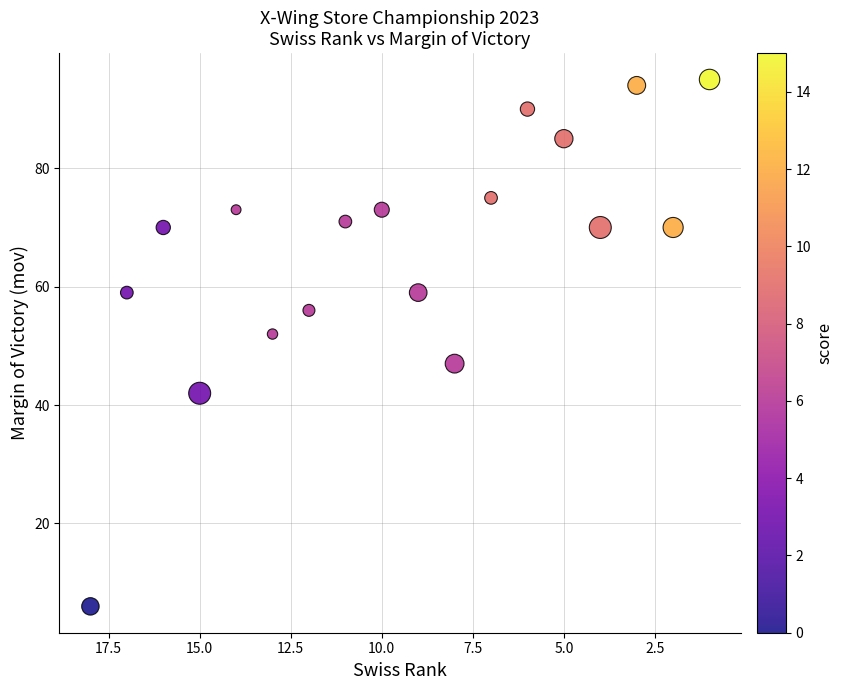

What Y value in the scatter plot is closest to 50?

52